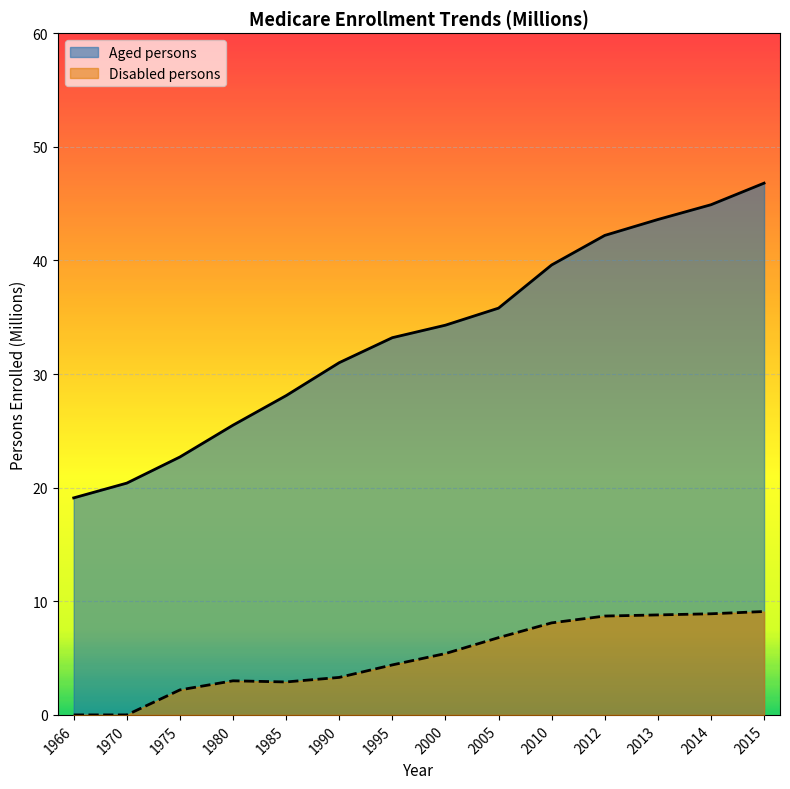

Does the chart display data point markers on the line(s)?

No